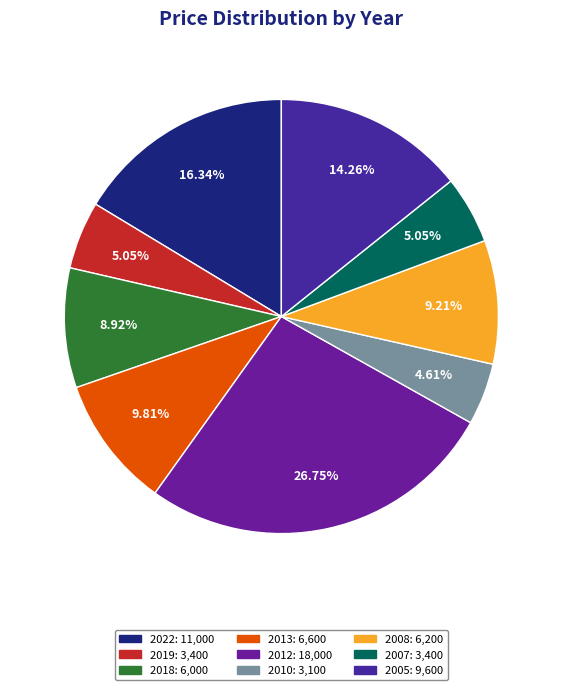

How many segments does this pie chart have?

9